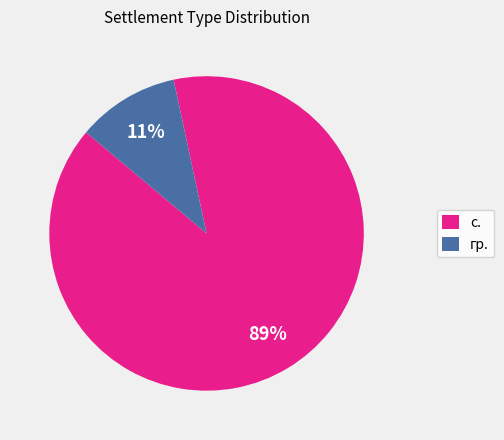

Is the sum of с. and гр. greater than half?

Yes